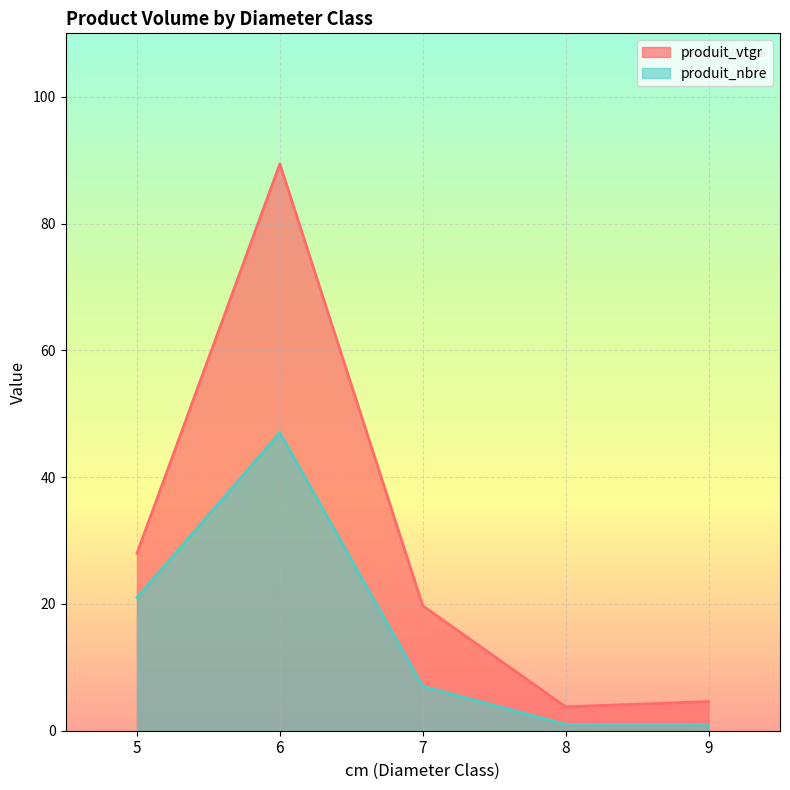

Reading left to right, what are all the values shown in this chart?

produit_vtgr: 5=28.0	6=89.4	7=19.7	8=3.8	9=4.6
produit_nbre: 5=21.0	6=47.0	7=7.0	8=1.0	9=1.0